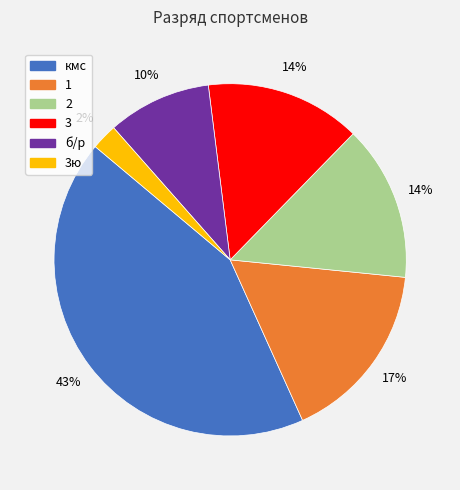

To the nearest percent, what is the average slice percentage?

17%